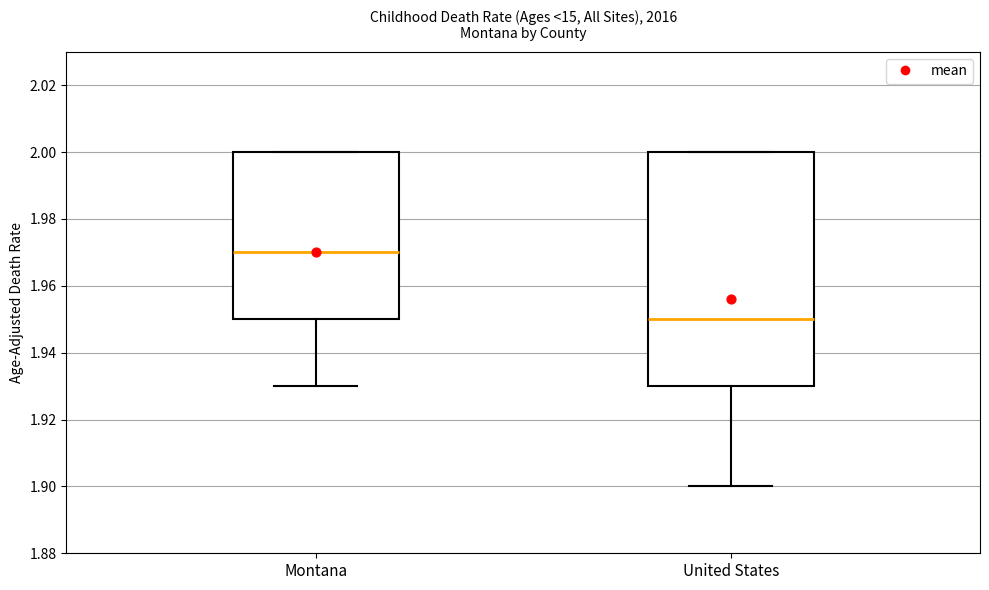

Where does the lower whisker of the box for United States end on the y-axis? The values are not printed on the chart, so give them approximately, as read against the axis.

1.90